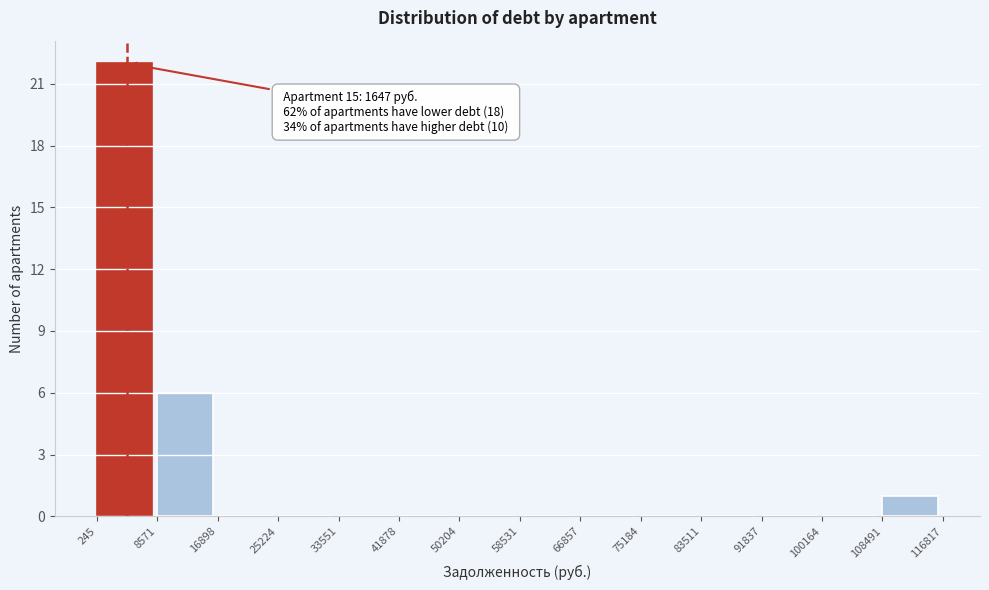

Which range on the x-axis has the tallest bar?

245 to 8571